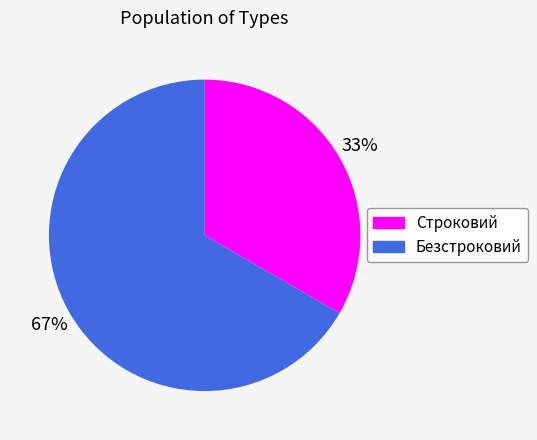

Approximately how many times larger is the value at Безстроковий compared to Строковий?

2.0